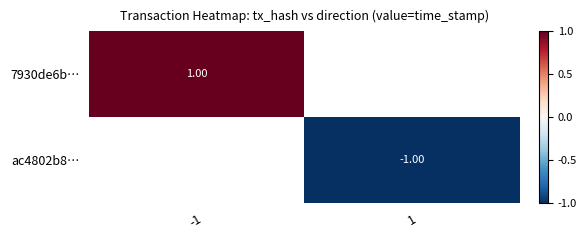

Rank the categories by ac4802b8… value from highest to lowest.

-1, 1